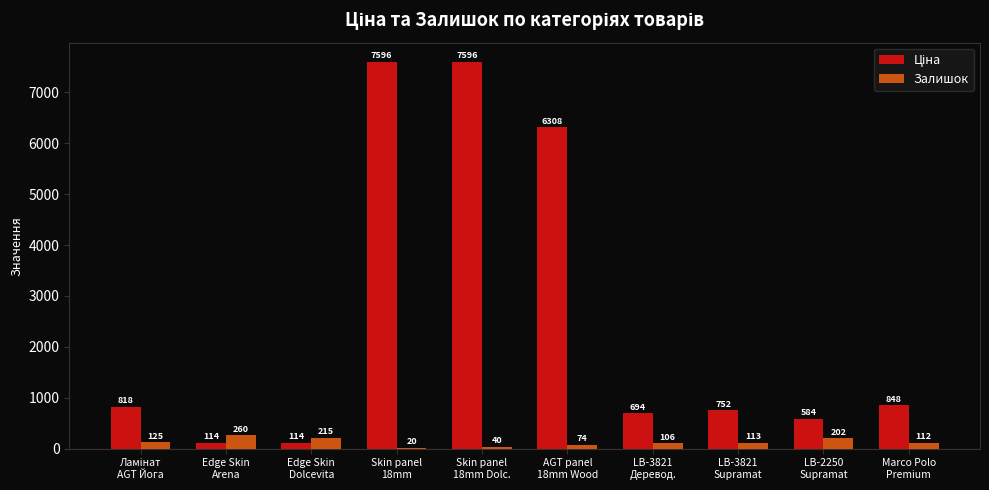

Are the bars horizontal?

No